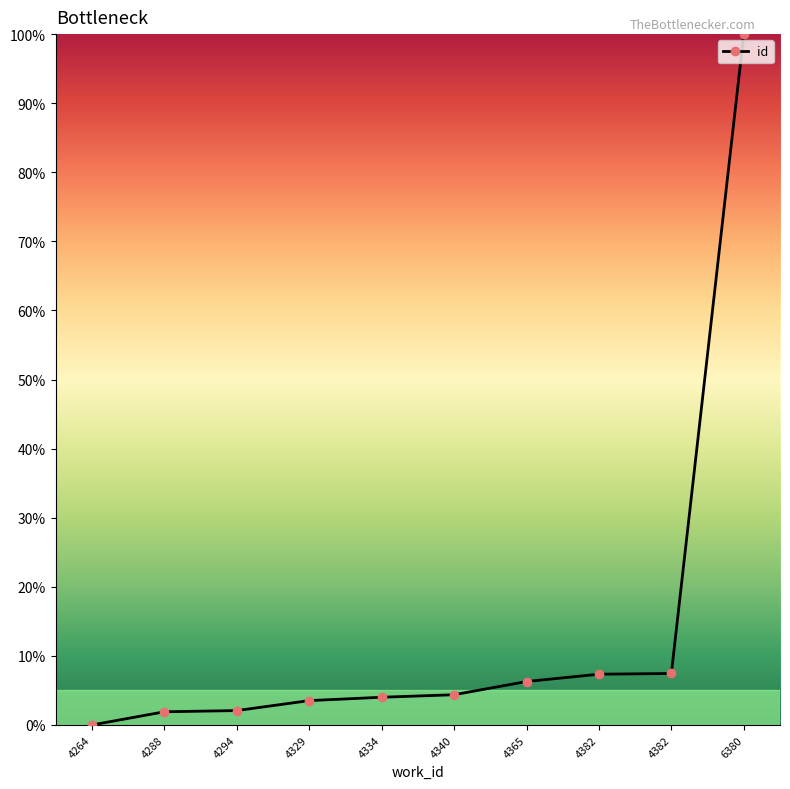

How many lines are shown in the chart?

1